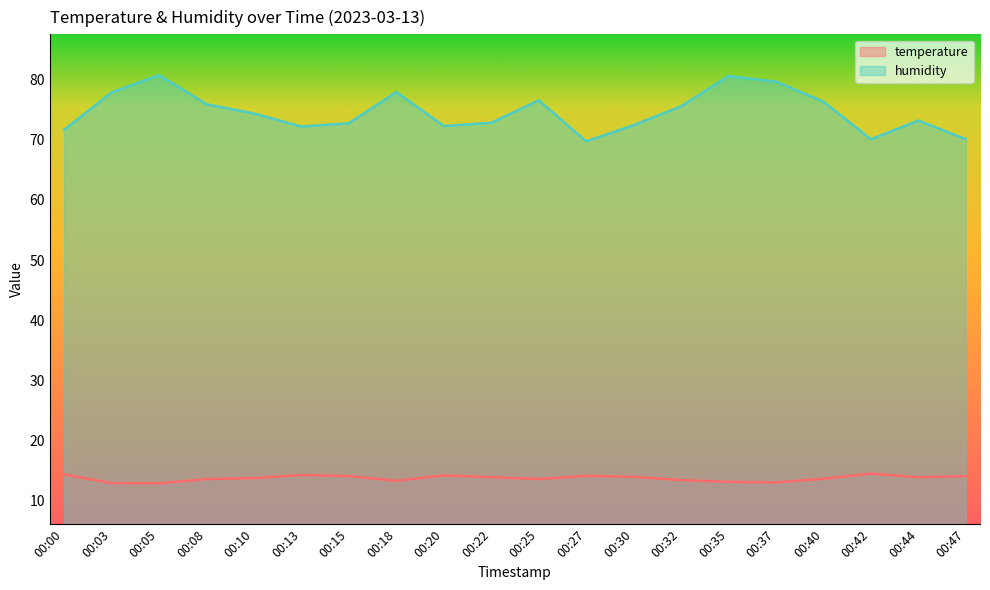

What are all the series names shown in the legend?

temperature, humidity